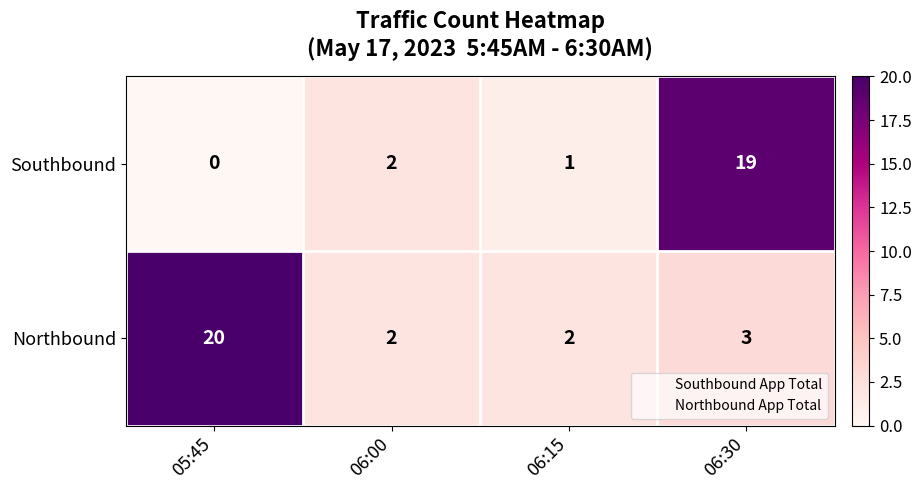

Count the number of data series in this chart.

2